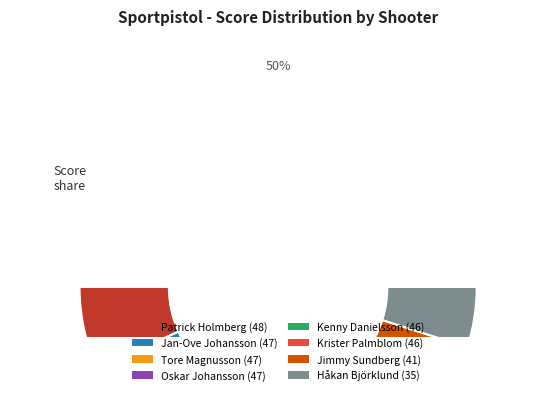

Which slice is the largest?

Patrick Holmberg